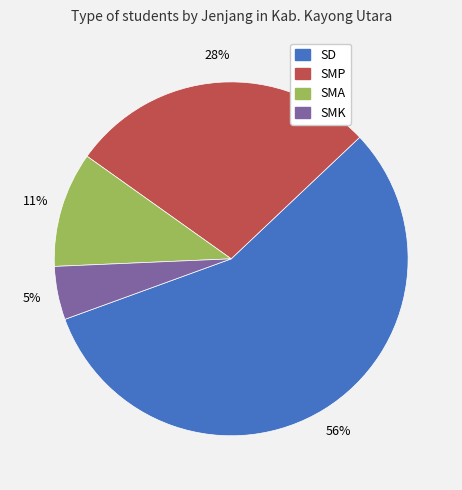

To the nearest percent, what is the average slice percentage?

25%